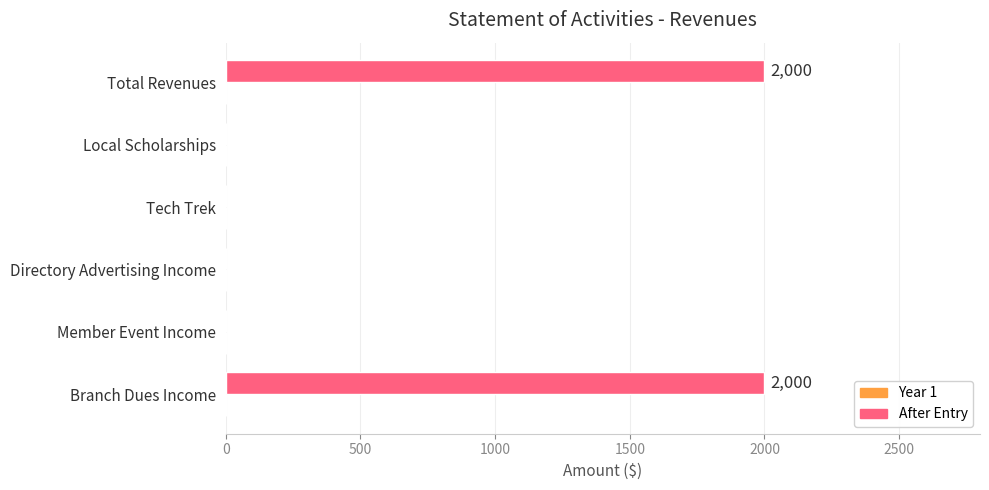

The value at Branch Dues Income is 2000. True or false?

True